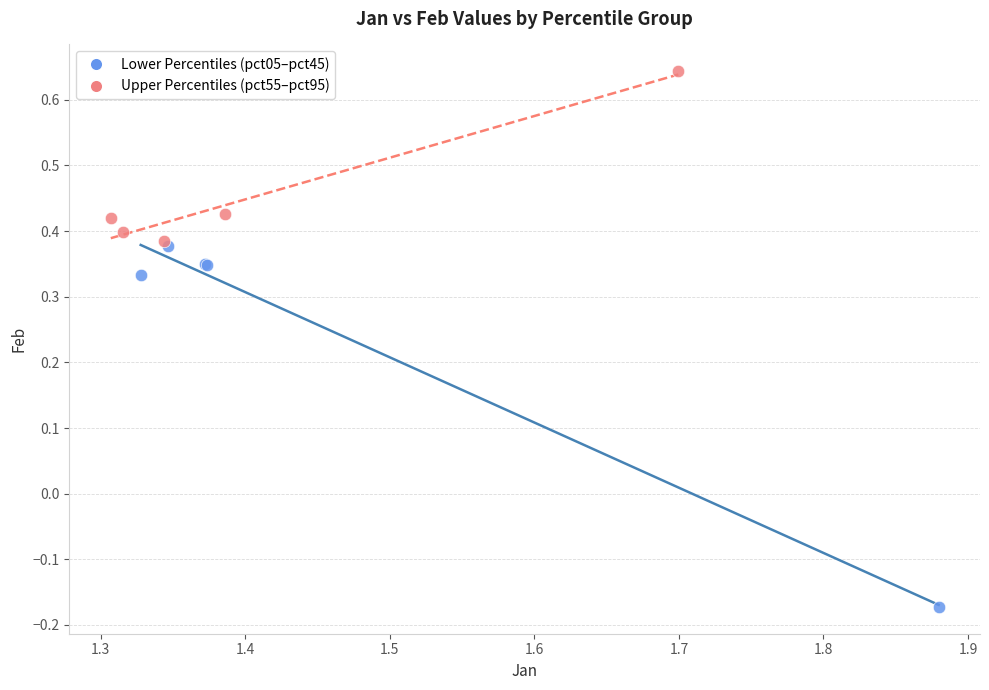

Which series has the widest spread of Y values?

Lower Percentiles (pct05–pct45)